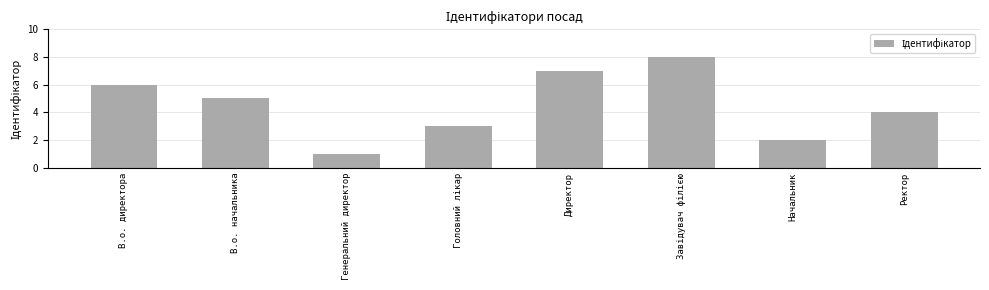

How many values are below 5?

4